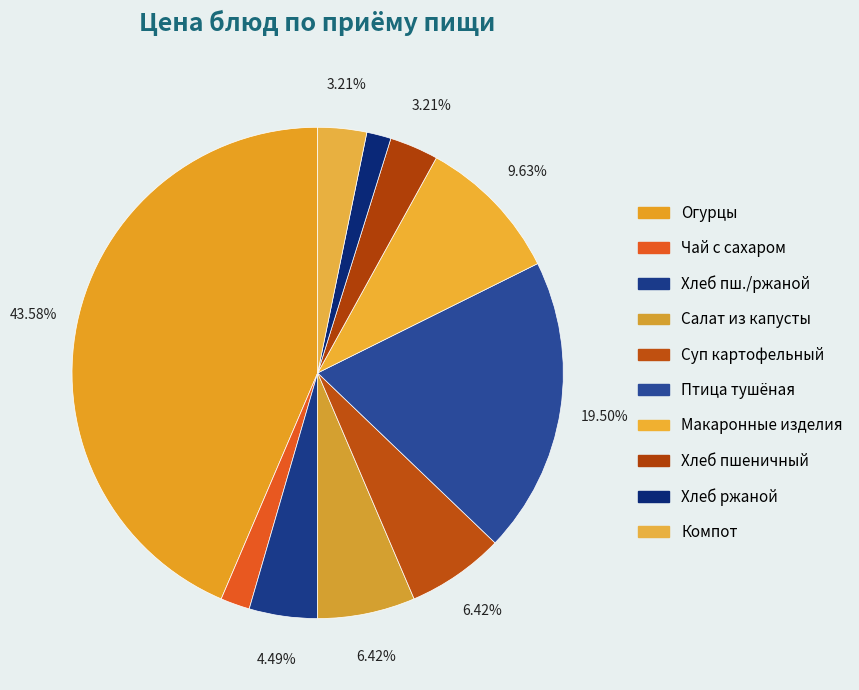

How many segments does this pie chart have?

10